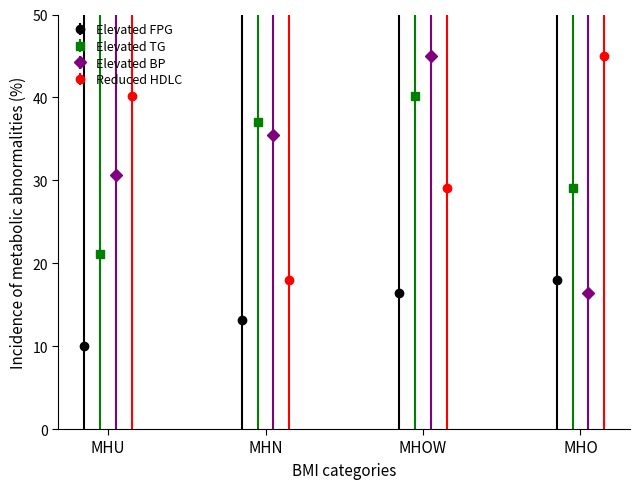

Rank the series by their maximum value, from lowest to highest.

Elevated FPG, Elevated TG, Elevated BP, Reduced HDLC